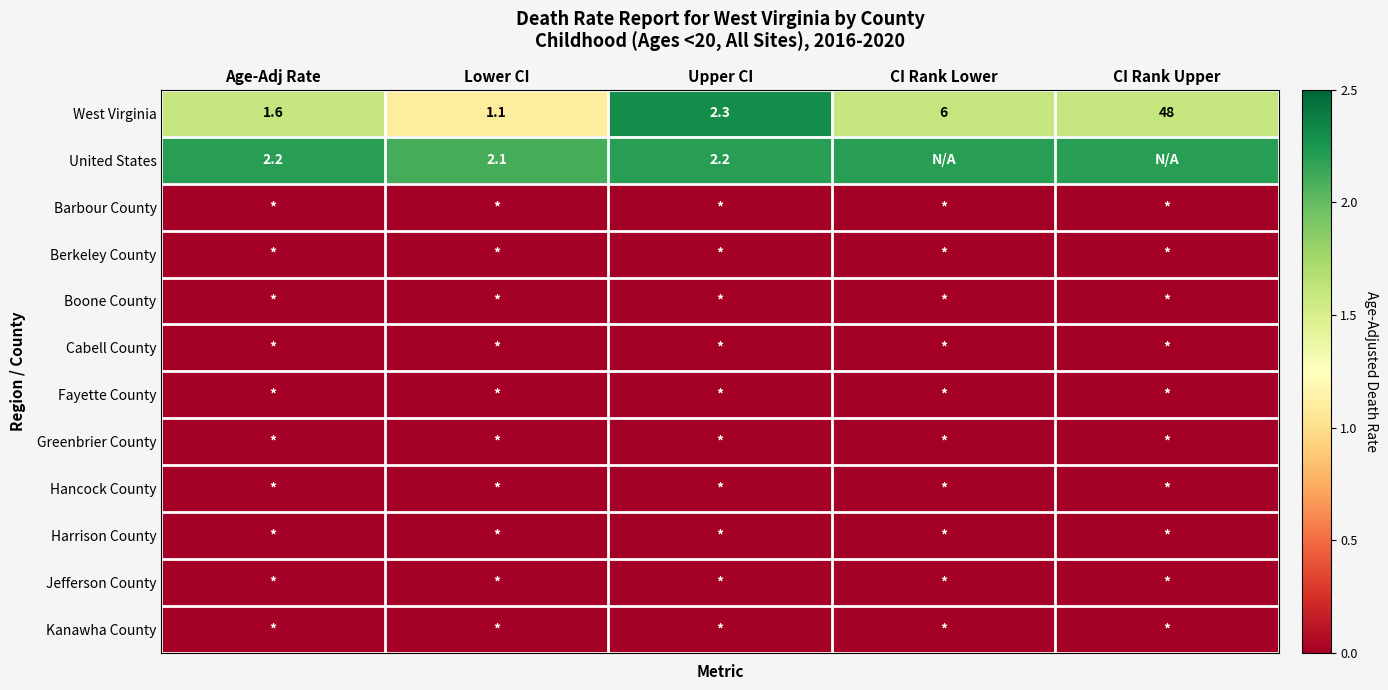

List the labels in order of West Virginia value, largest first.

CI Rank Upper, CI Rank Lower, Upper CI, Age-Adj Rate, Lower CI